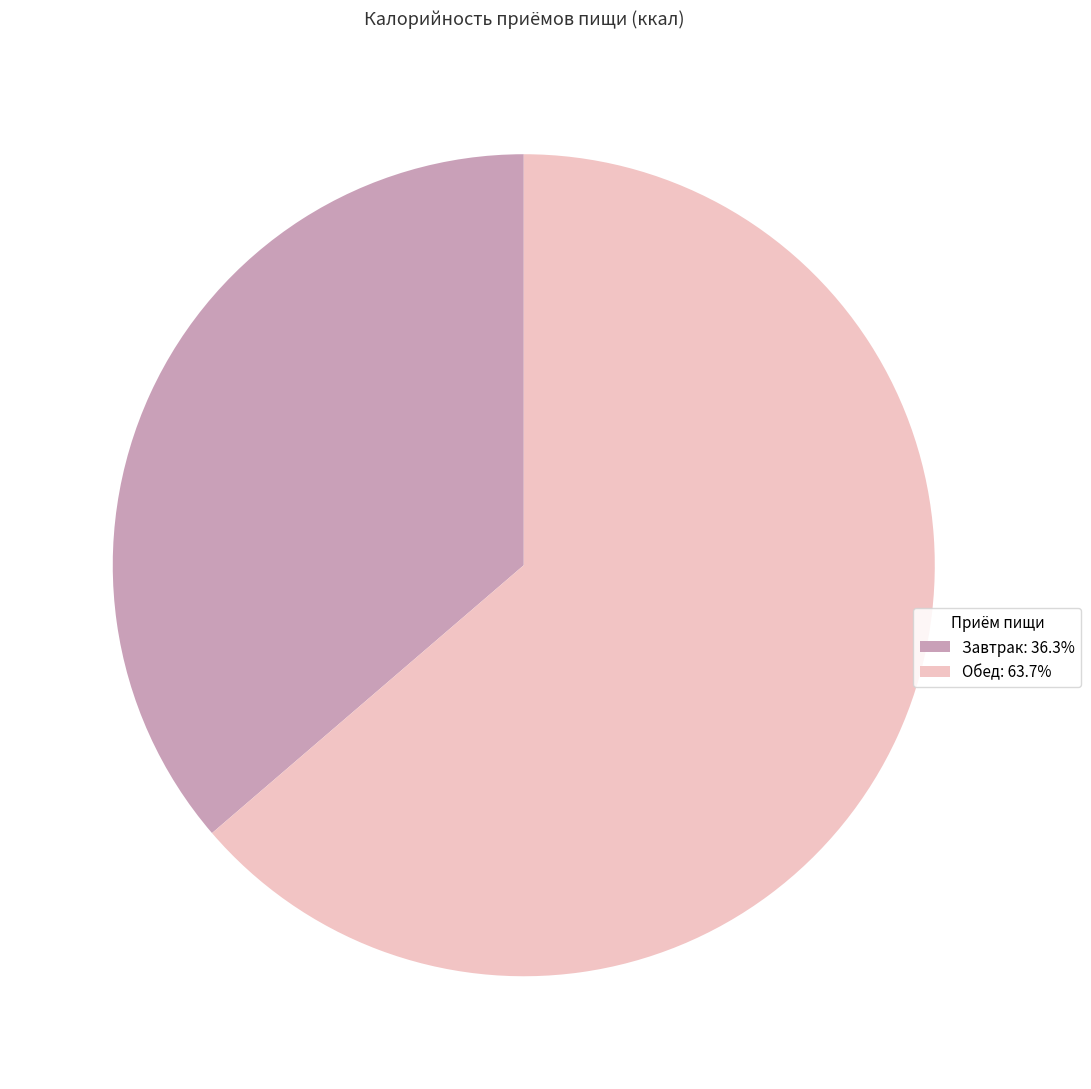

What is the ratio of the value at Обед to the value at Завтрак?

1.8